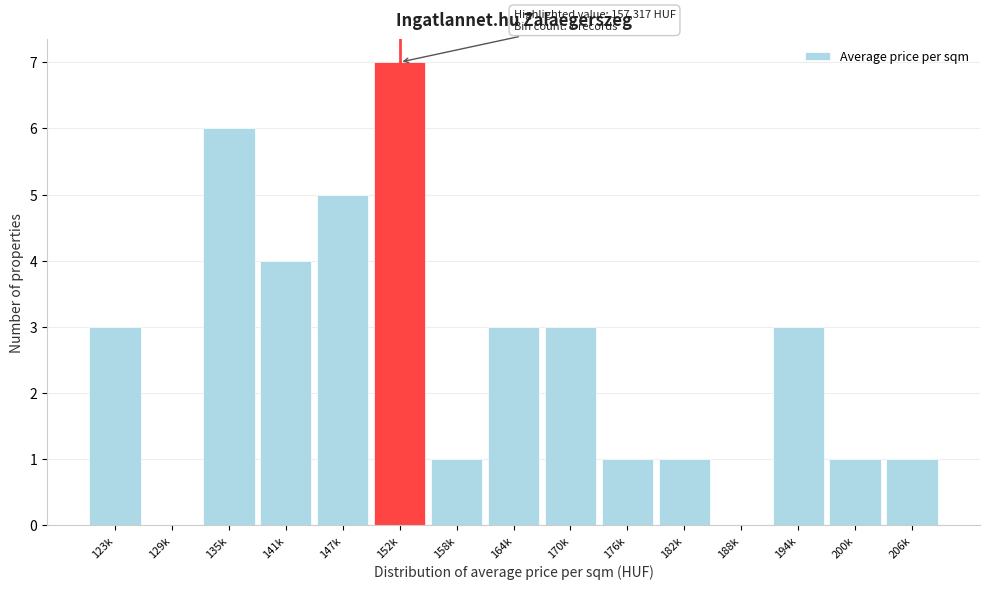

Reading left to right, transcribe all the data shown in this chart.

123k=3	129k=0	135k=6	141k=4	147k=5	152k=7	158k=1	164k=3	170k=3	176k=1	182k=1	188k=0	194k=3	200k=1	206k=1